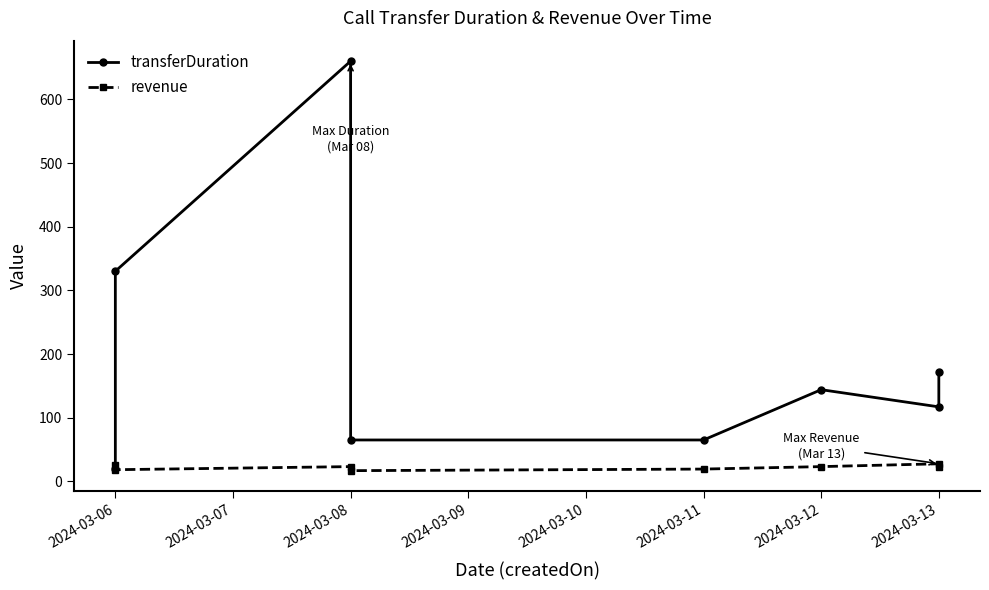

What is the difference between the maximum and minimum values in the transferDuration series?

641.0